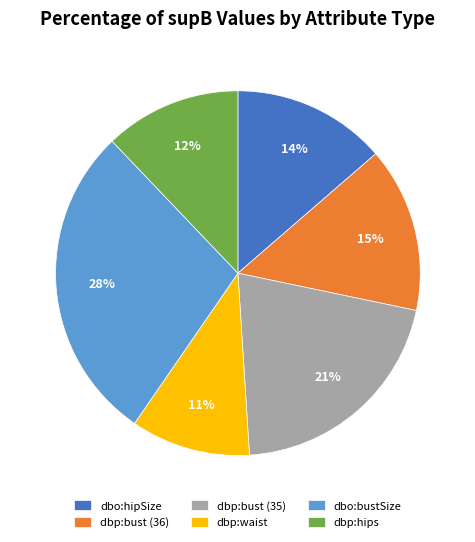

To the nearest percent, what is the combined percentage of dbo:bustSize and dbp:waist?

39%